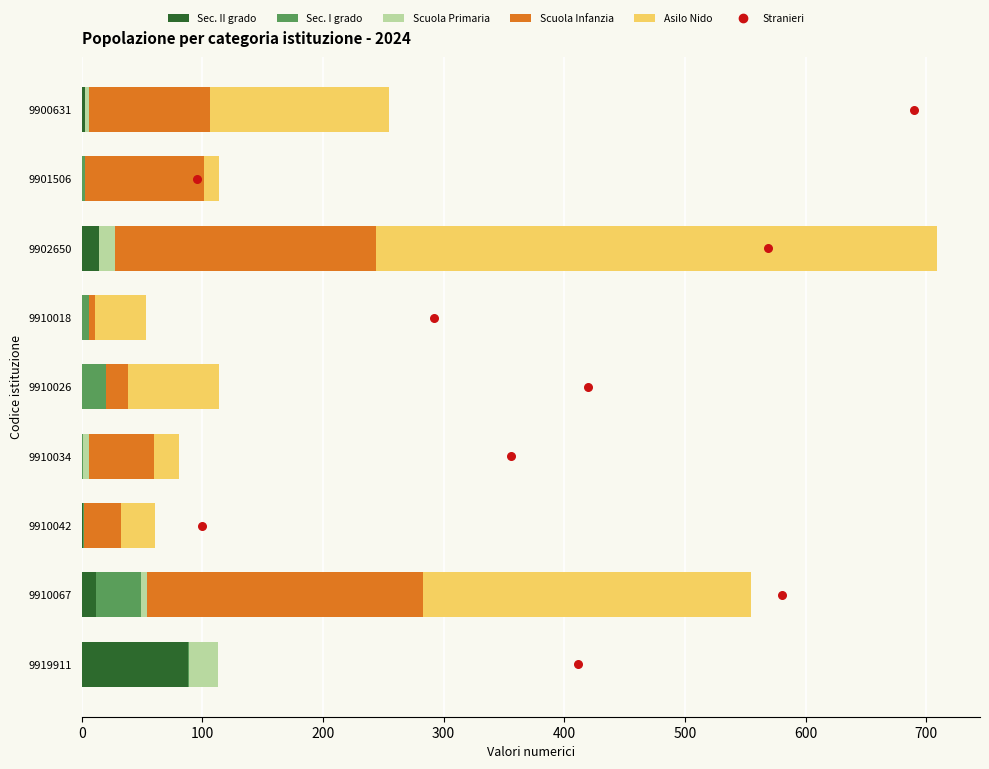

Which series has the largest Y range (max minus min)?

Asilo Nido